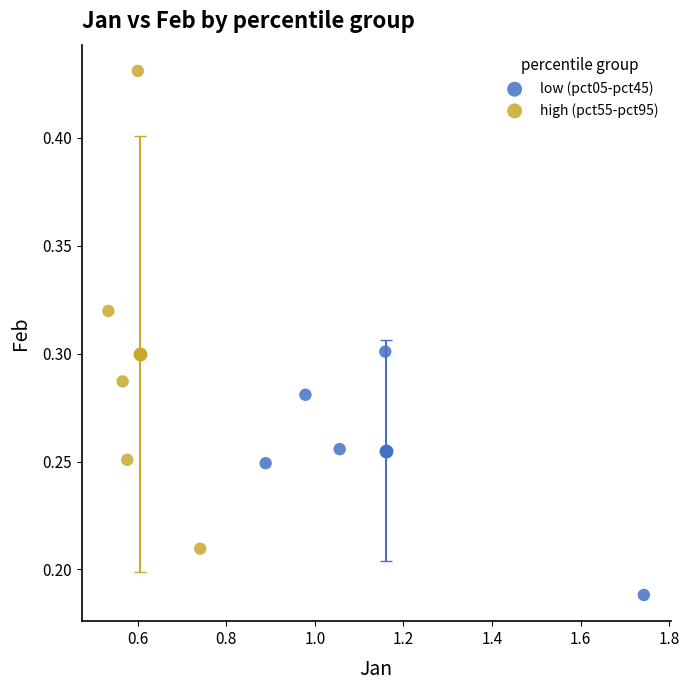

What are all the series names shown in the legend?

low (pct05-pct45), high (pct55-pct95)